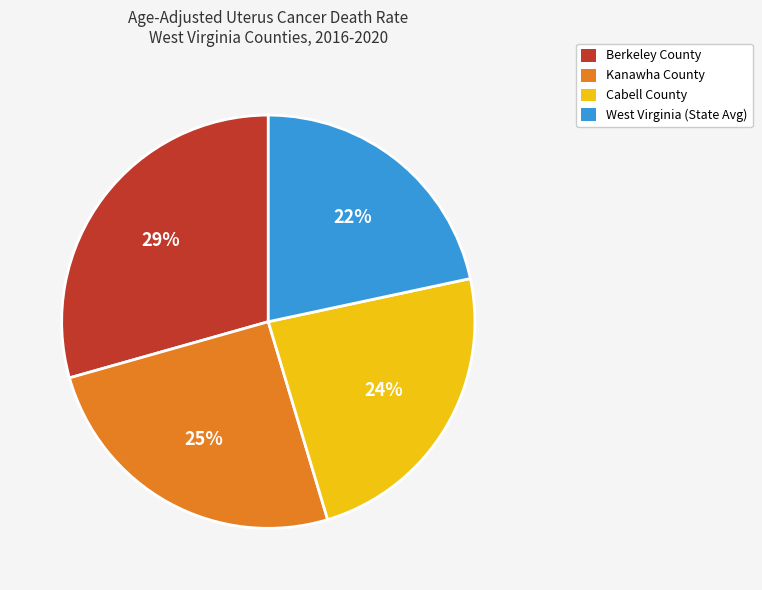

Rank the categories by value from highest to lowest.

Berkeley County, Kanawha County, Cabell County, West Virginia (State Avg)